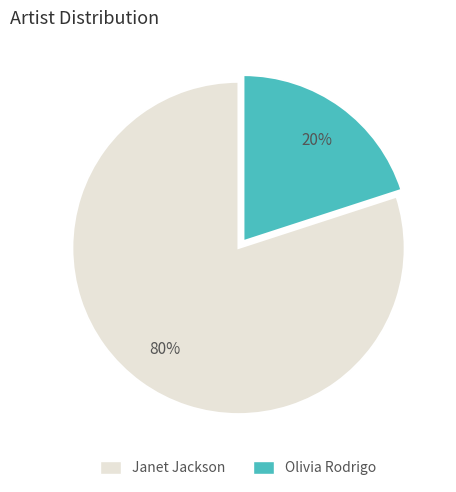

To the nearest percent, what portion does Olivia Rodrigo represent?

20%